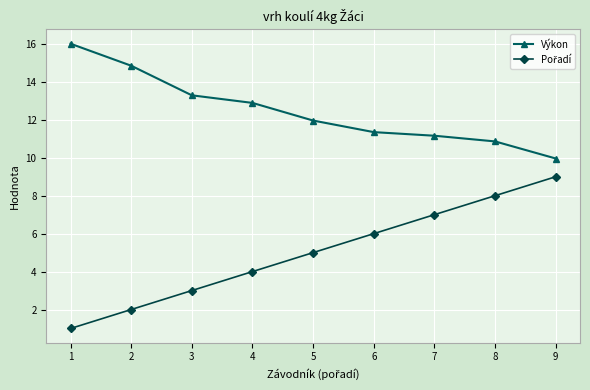

What is the difference between the second highest and minimum values in the Výkon series?

4.9